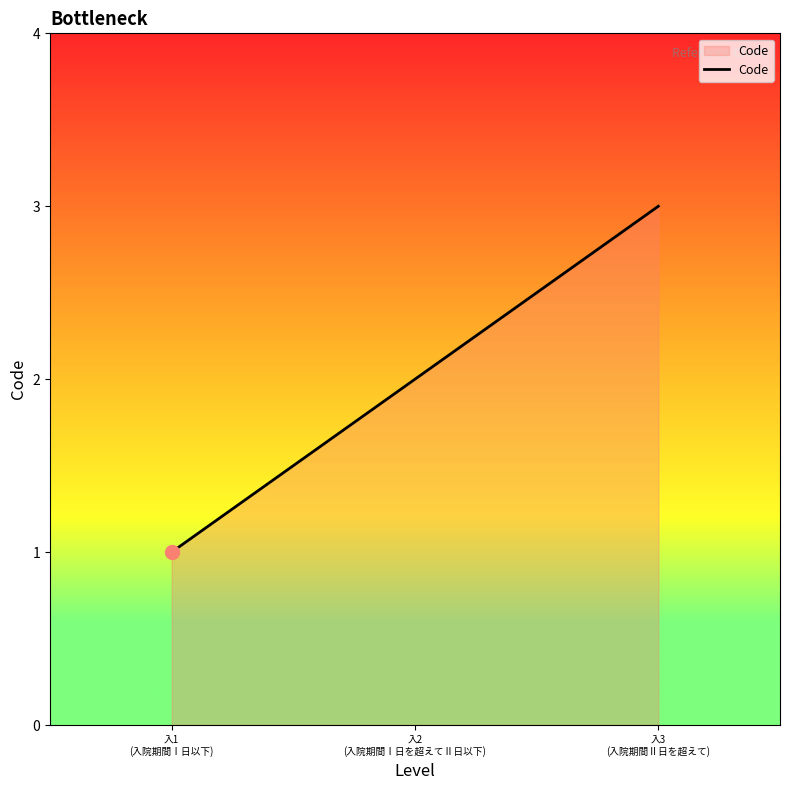

Is it true that the value at 入1
(入院期間Ⅰ日以下) is 1?

True